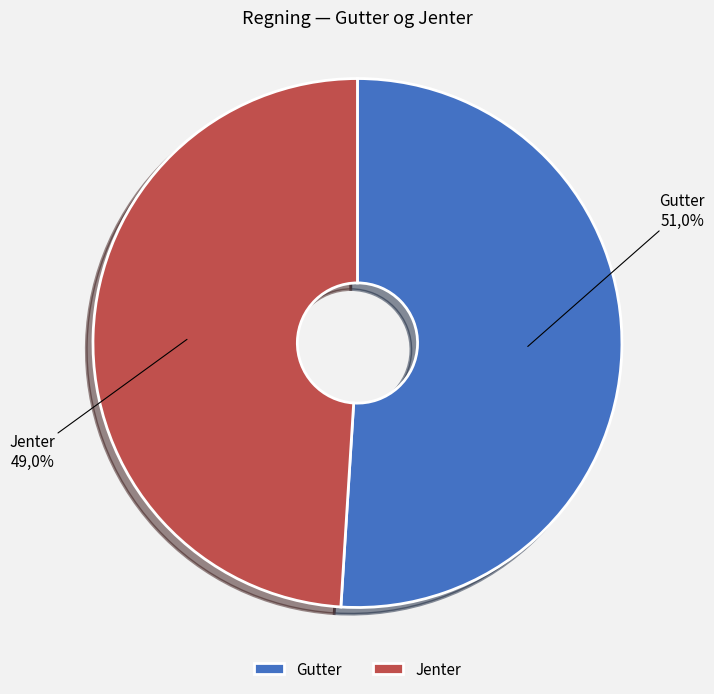

Rank the categories by value from lowest to highest.

Jenter, Gutter